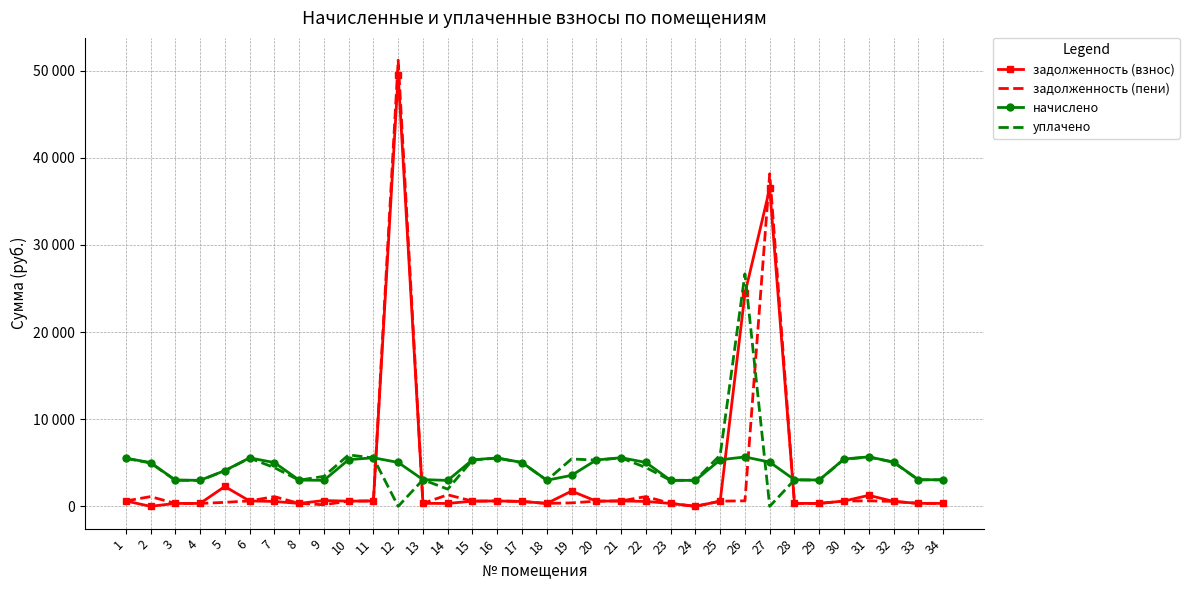

How many interior local peaks does the начислено series have?

6